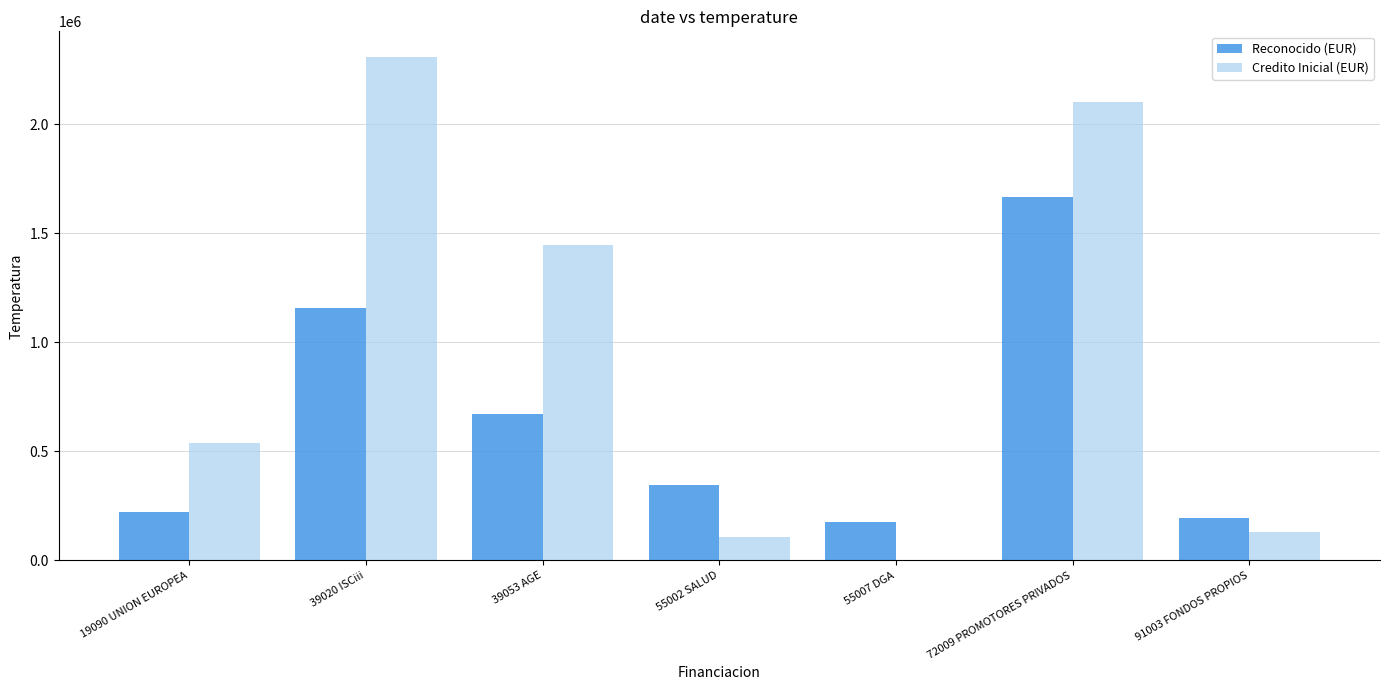

Reading left to right, extract all data points from this chart.

Reconocido (EUR): 19090 UNION EUROPEA=223936.4	39020 ISCiii=1158489.2	39053 AGE=673473.1	55002 SALUD=344812.9	55007 DGA=178391.8	72009 PROMOTORES PRIVADOS=1665225.0	91003 FONDOS PROPIOS=196687.1
Credito Inicial (EUR): 19090 UNION EUROPEA=539369.9	39020 ISCiii=2309546.0	39053 AGE=1445205.4	55002 SALUD=106771.4	55007 DGA=0.0	72009 PROMOTORES PRIVADOS=2099351.4	91003 FONDOS PROPIOS=130000.0